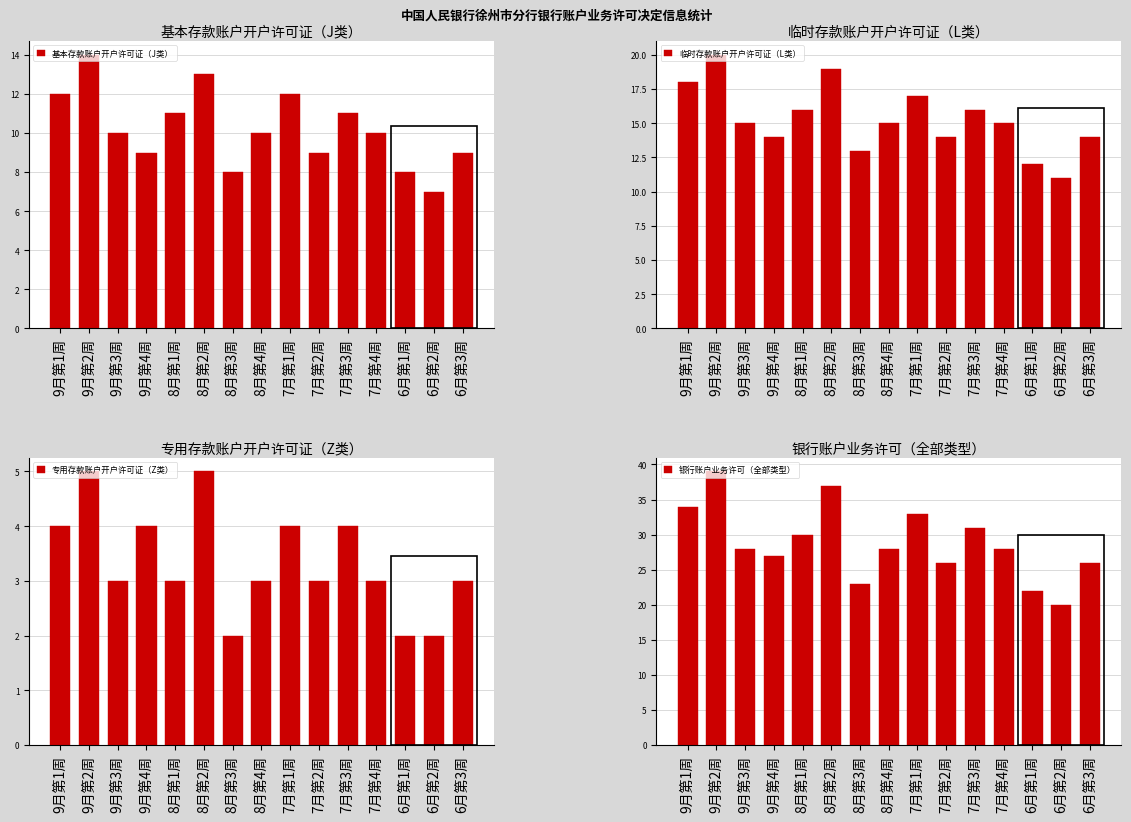

The value of 银行账户业务许可（全部类型） at 6月第1周 is 15. True or false?

False